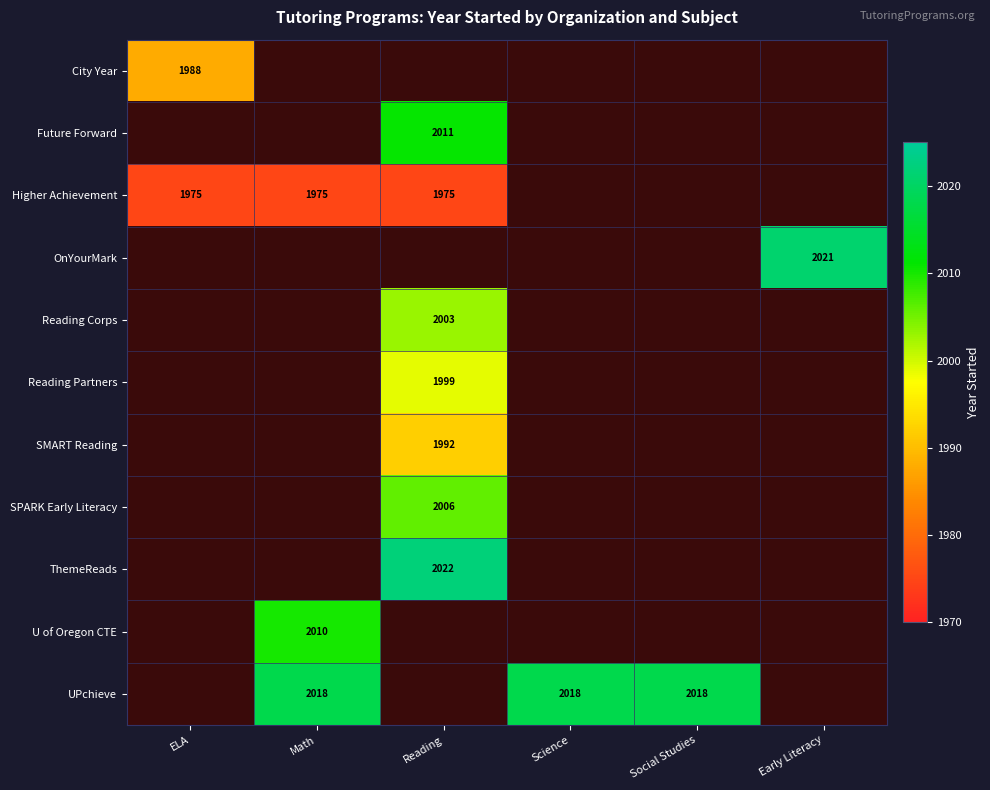

How many positive values does the UPchieve series have?

3